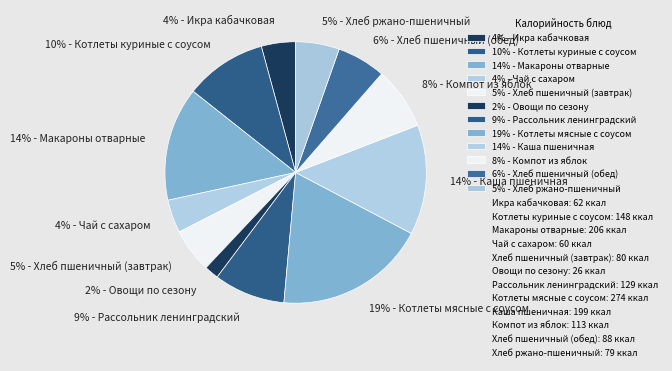

Is the sum of 10% - Котлеты куриные с соусом and 9% - Рассольник ленинградский greater than half?

No